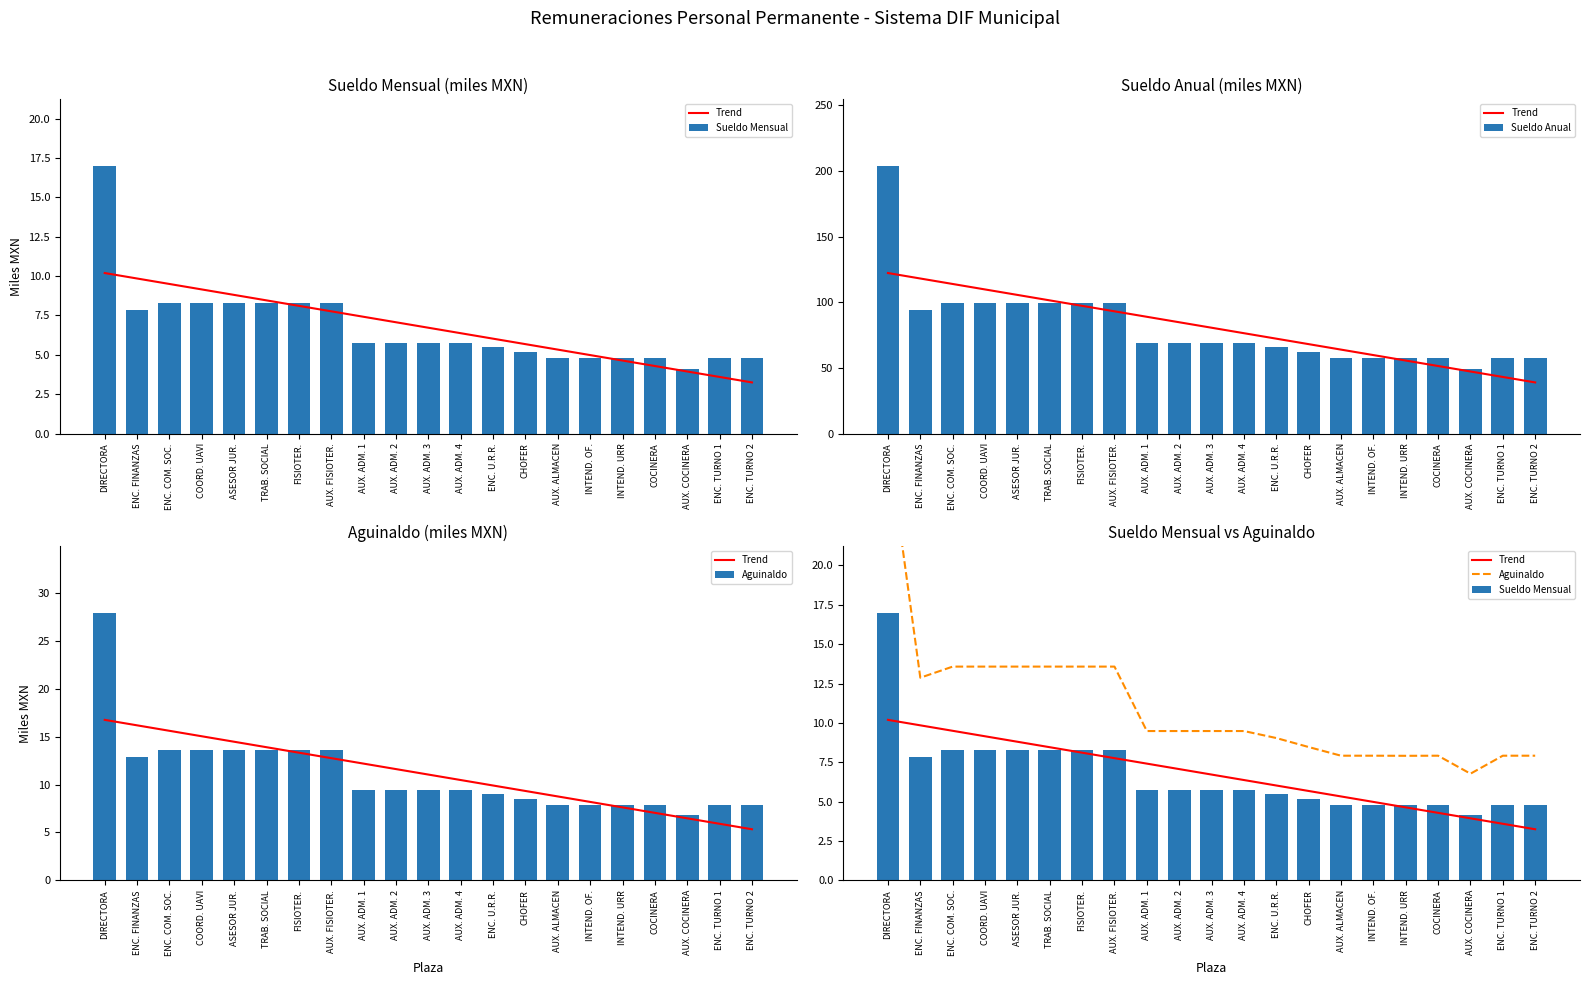

How many data points in Sueldo Mensual are less than 5?

7